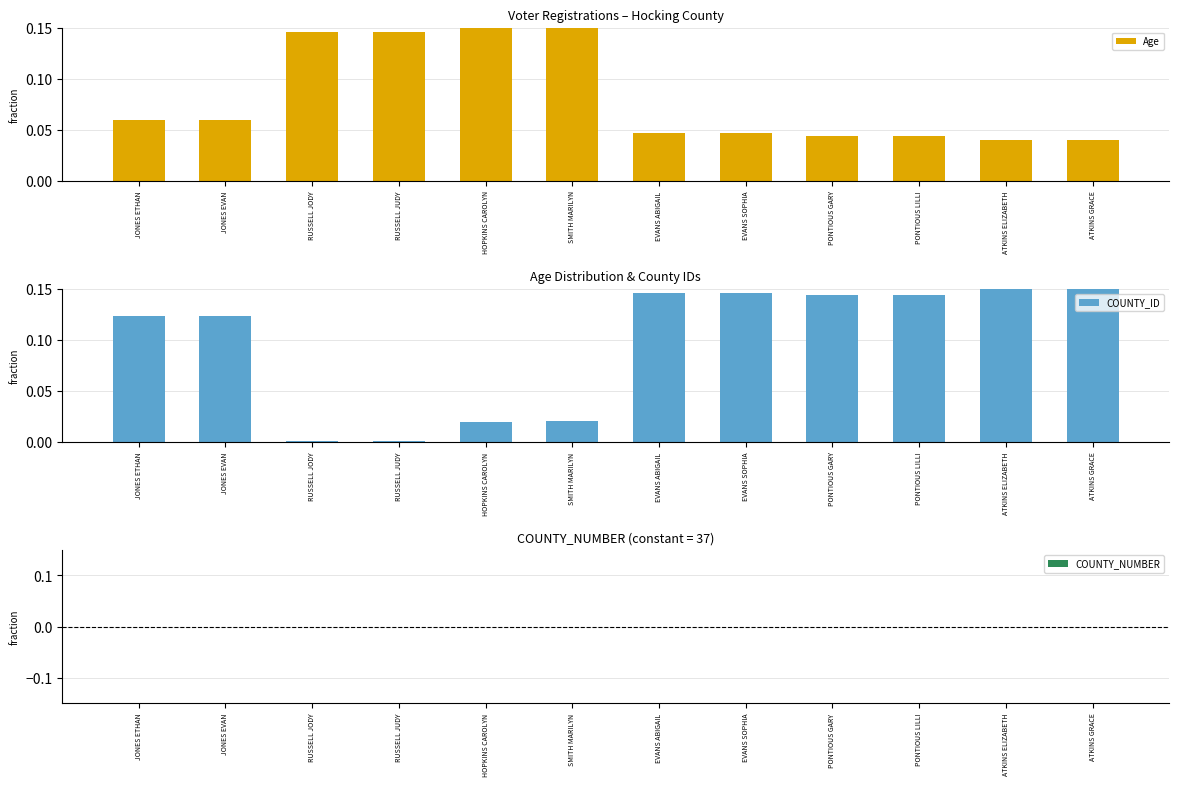

Rank the series by their maximum value, from lowest to highest.

COUNTY_NUMBER, Age, COUNTY_ID